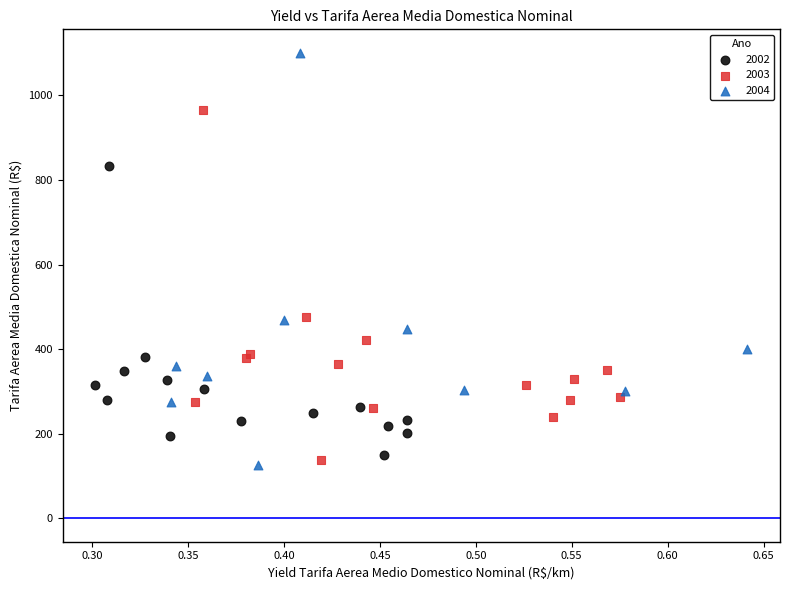

Which series reaches the maximum Y coordinate?

2004